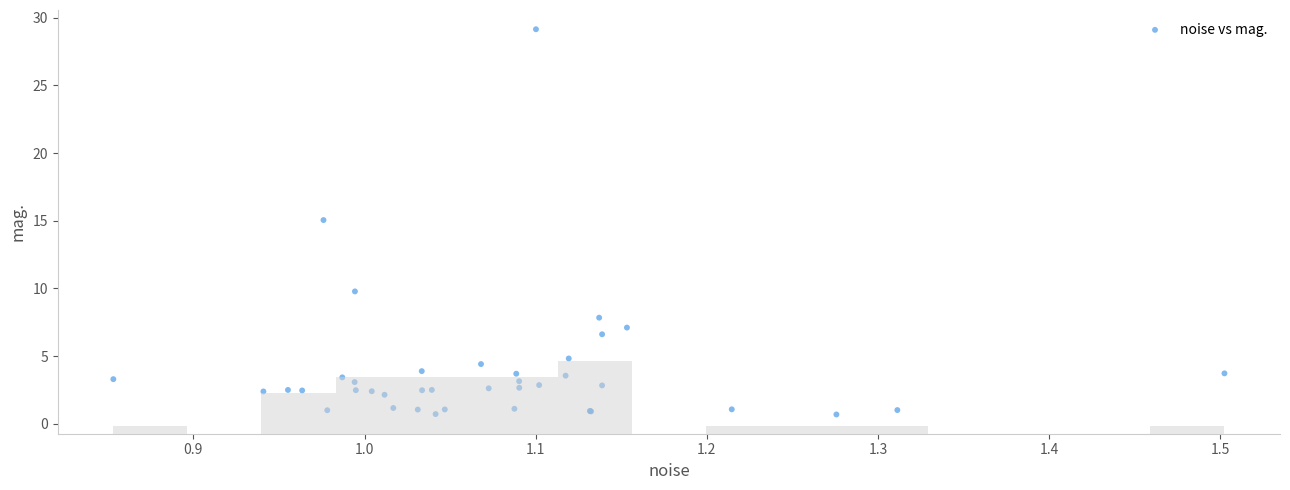

What Y value in the scatter plot is closest to 14?

15.1